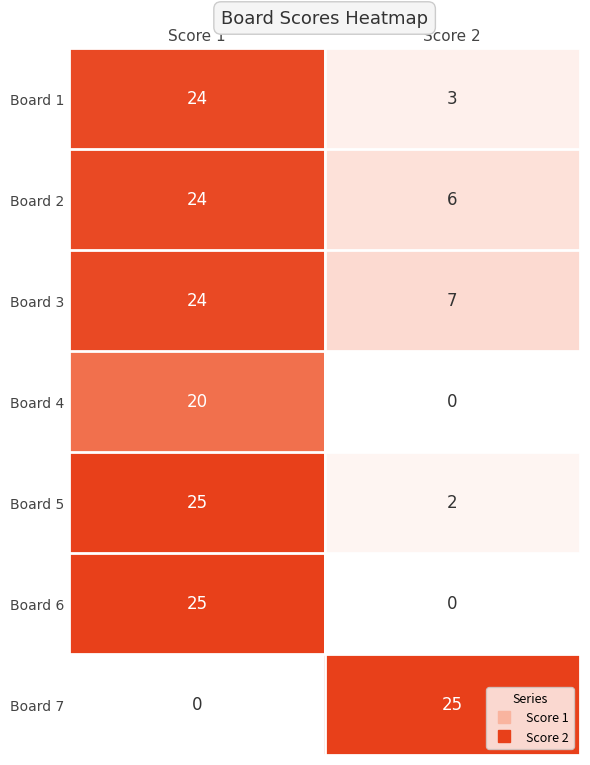

The value of Board 6 at Score 1 is 25. True or false?

True